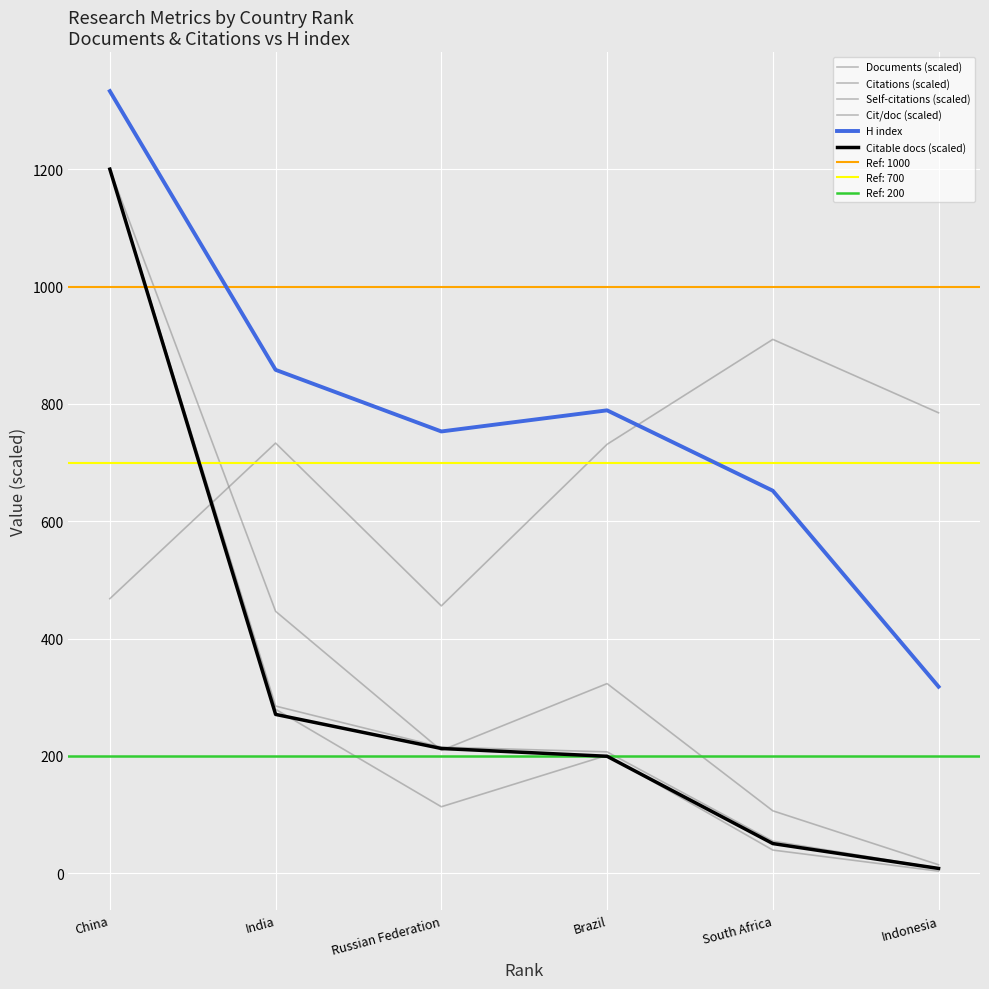

Where is H index nearest to the value 825?

India